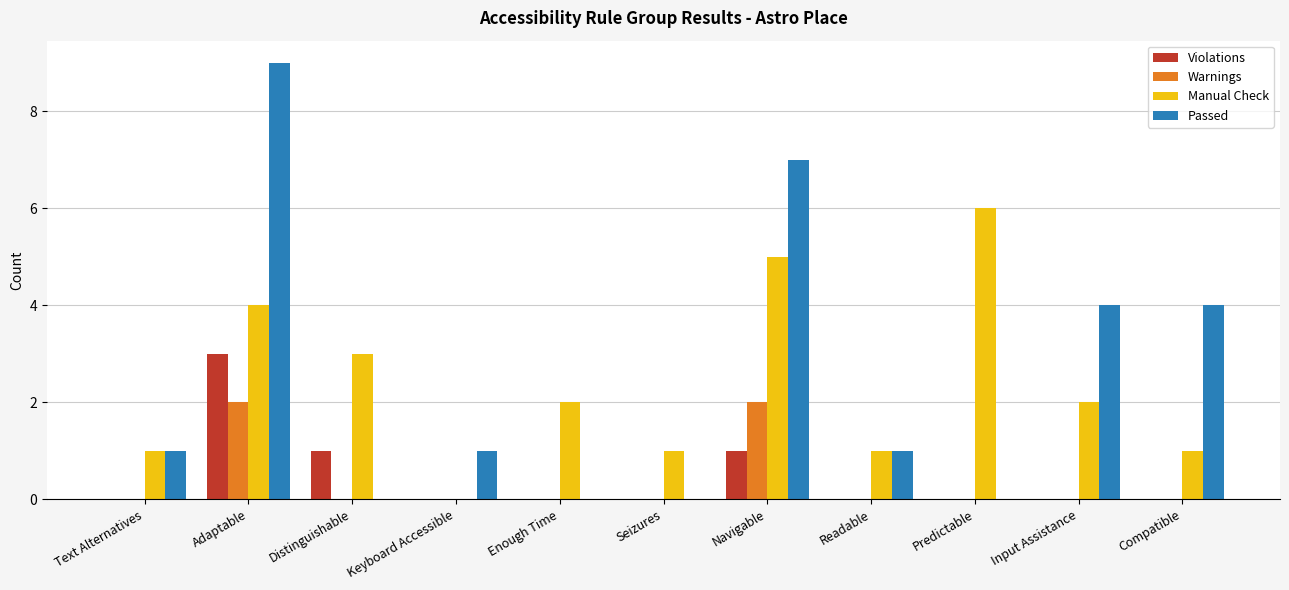

What is the sum of the Passed values at Keyboard Accessible and Compatible?

5